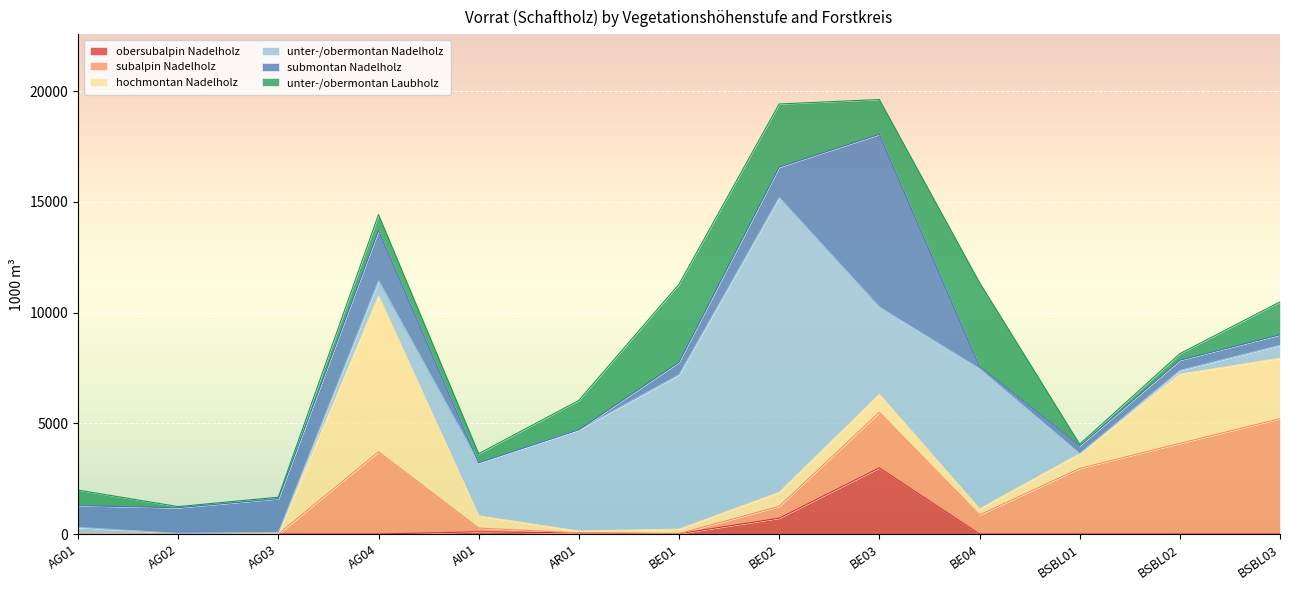

Rank the categories by unter-/obermontan Nadelholz value from highest to lowest.

BE02, BE01, BE04, AR01, BE03, AI01, AG04, BSBL03, AG01, BSBL02, AG03, AG02, BSBL01